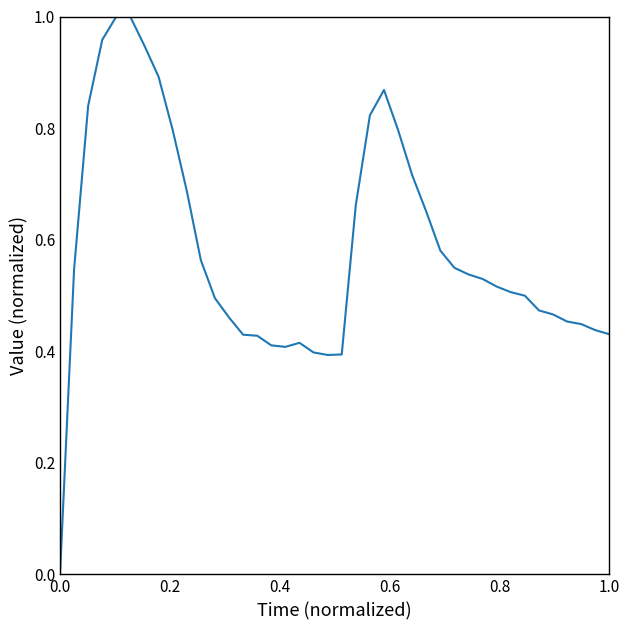

How many lines are shown in the chart?

1